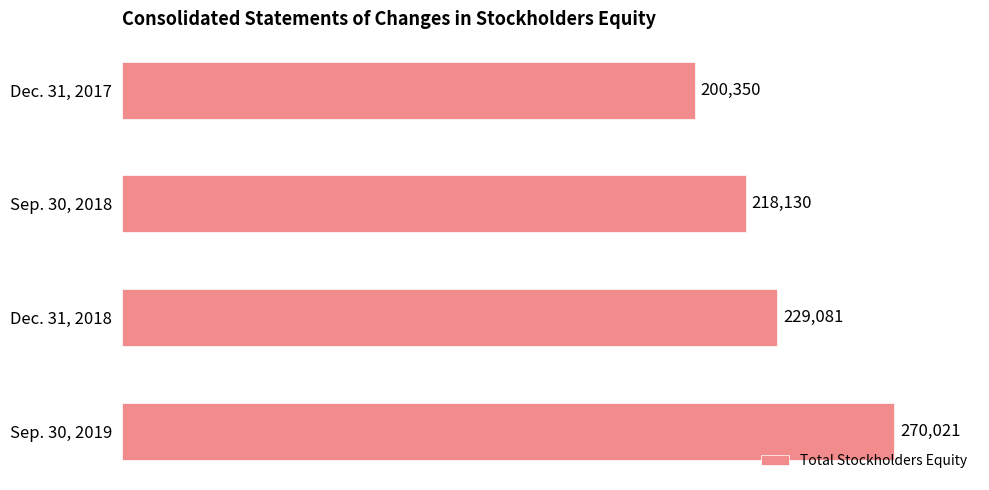

What is the difference between the maximum and minimum values?

69671